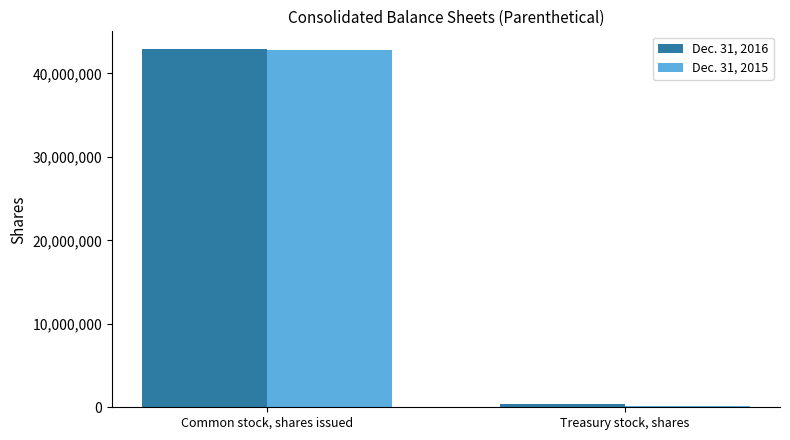

Is it true that Dec. 31, 2015 equals 27076392 at Common stock, shares issued?

False